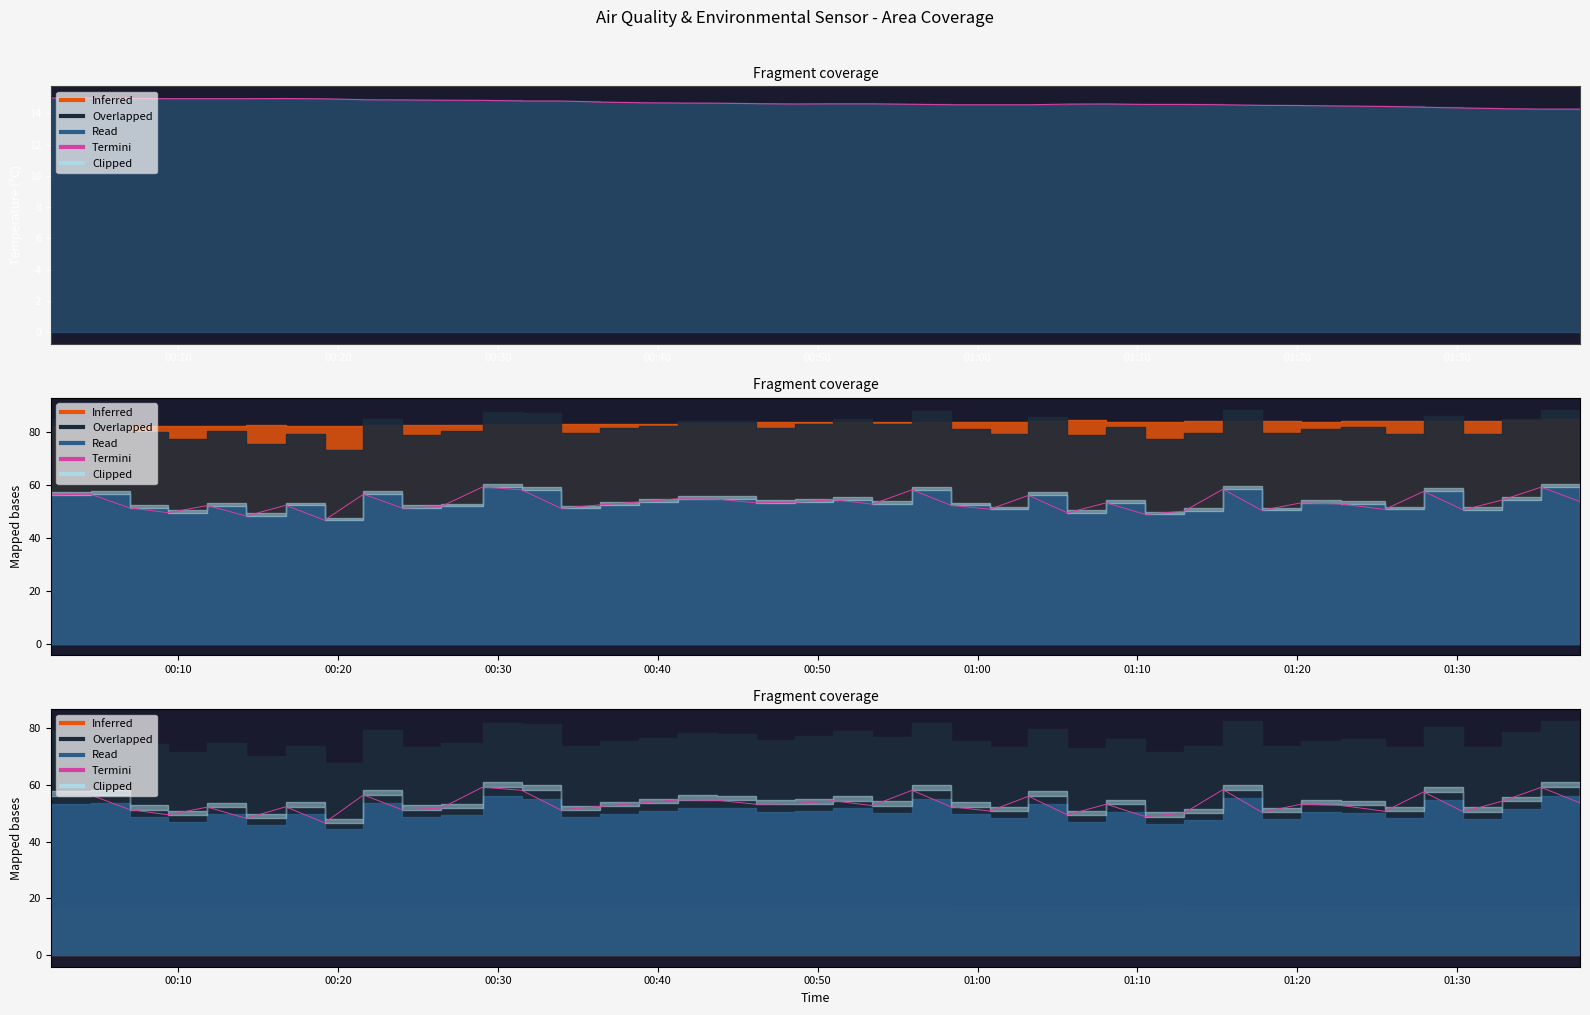

True or false: the data has more than 2 interior local peaks.

True